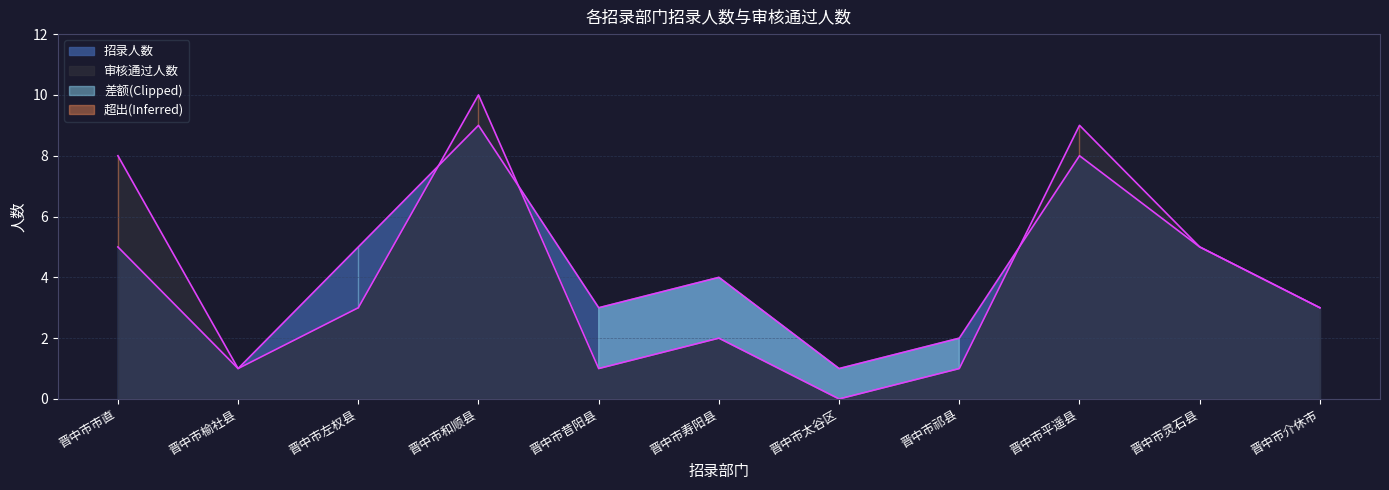

Reading right to left, extract all data points from this chart.

招录人数: 3	5	8	2	1	4	3	9	5	1	5
审核通过人数: 3	5	9	1	0	2	1	10	3	1	8